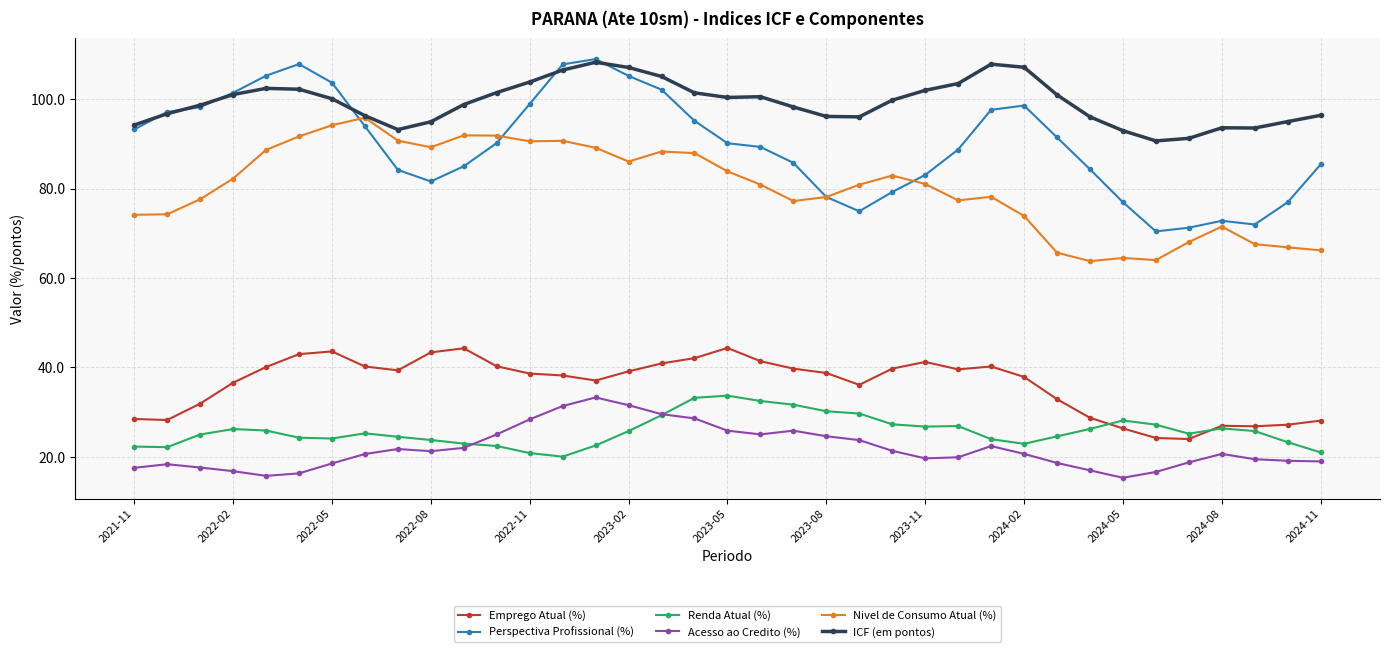

Which series has the widest spread of values?

Perspectiva Profissional (%)